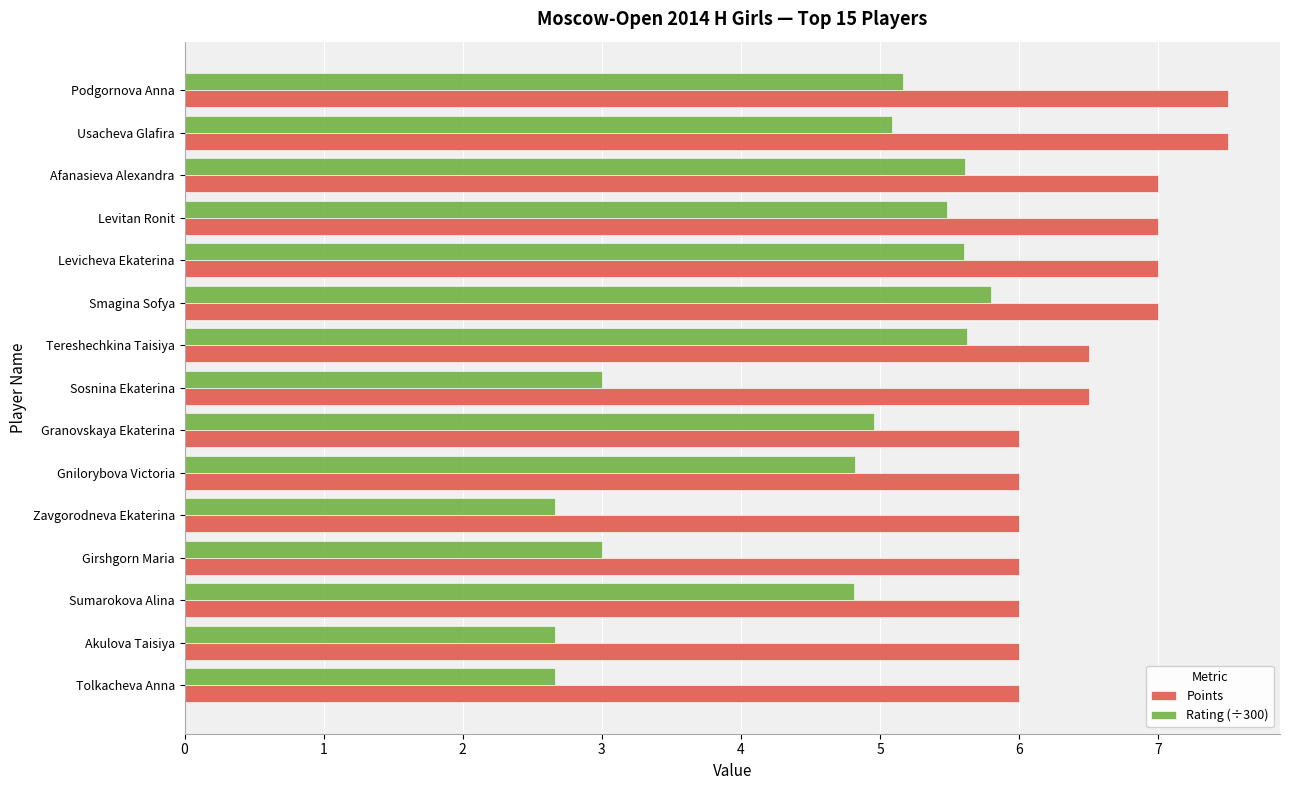

The value of Rating (÷300) at Akulova Taisiya is 1.0. True or false?

False